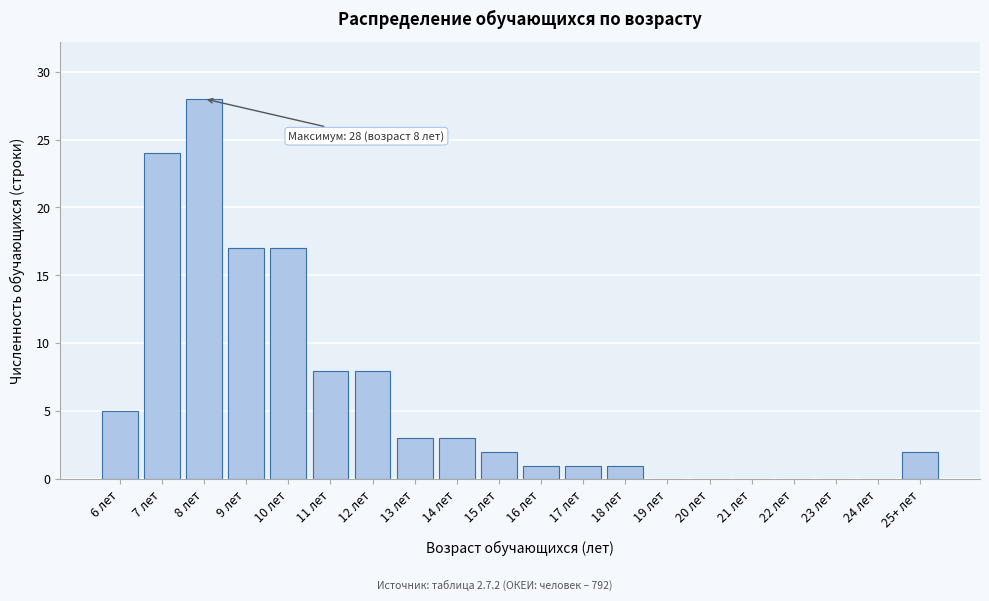

Reading right to left, extract all data points from this chart.

25+ лет=2	24 лет=0	23 лет=0	22 лет=0	21 лет=0	20 лет=0	19 лет=0	18 лет=1	17 лет=1	16 лет=1	15 лет=2	14 лет=3	13 лет=3	12 лет=8	11 лет=8	10 лет=17	9 лет=17	8 лет=28	7 лет=24	6 лет=5